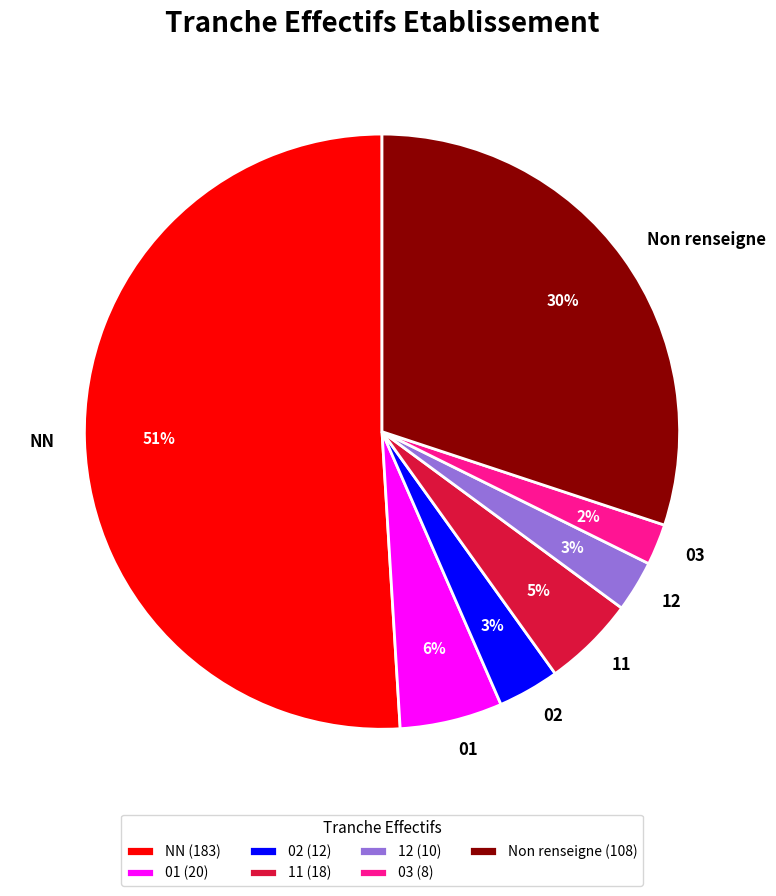

Count the number of slices in the pie.

7